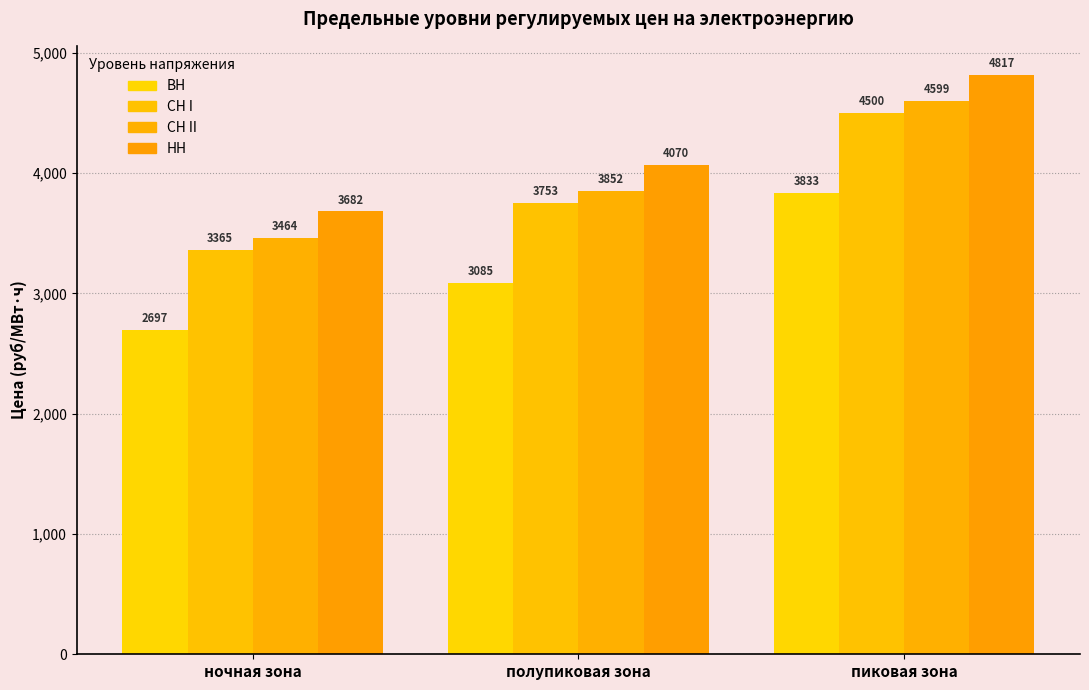

How many bars are there in each group?

4